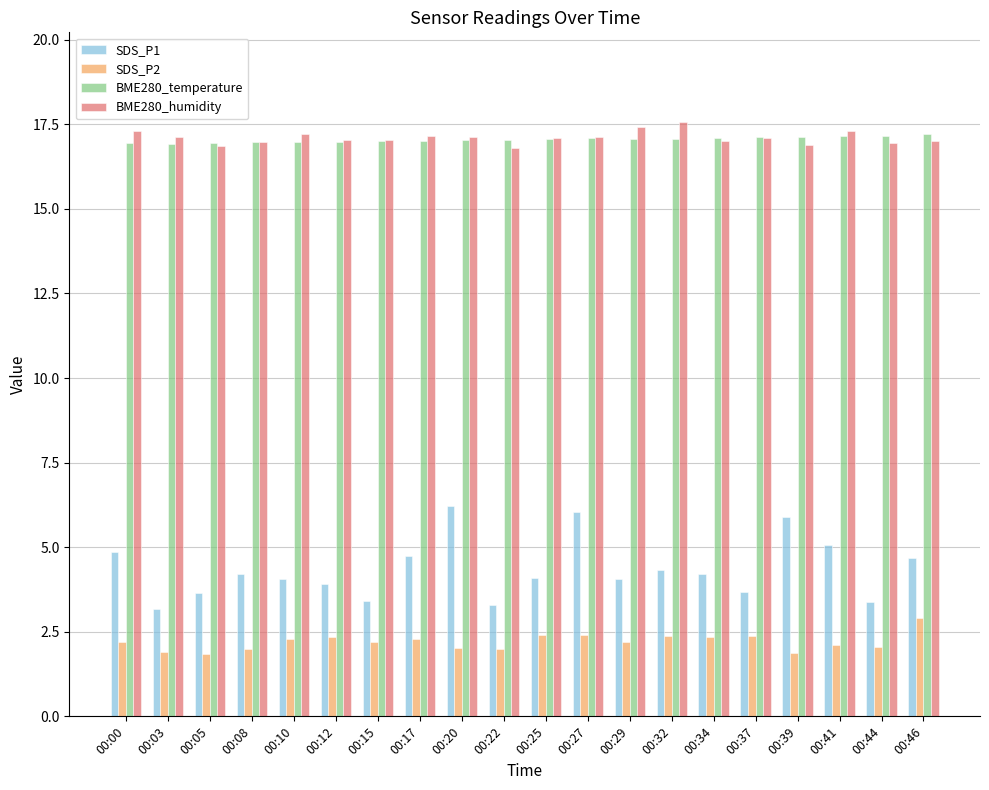

Which series changed the most between 00:20 and 00:25?

SDS_P1